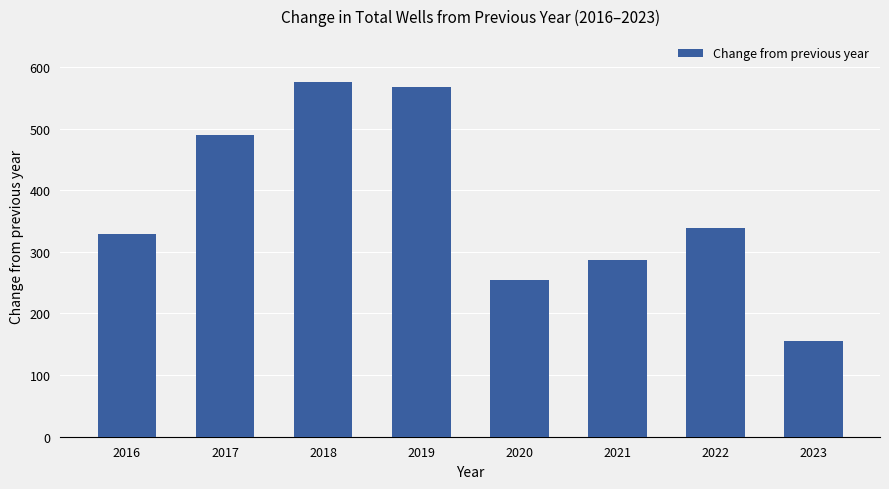

How many bars are there in total?

8